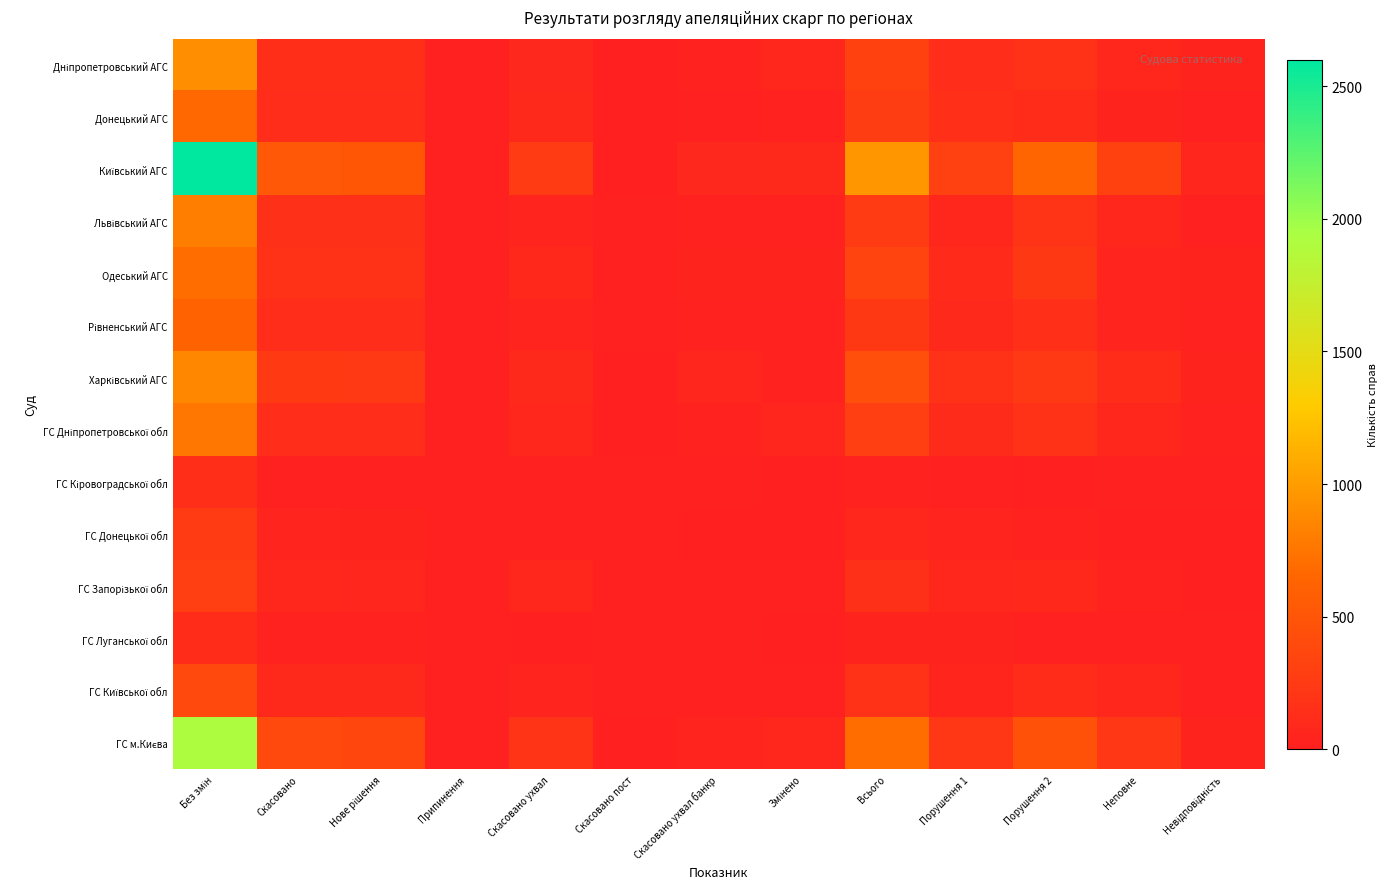

Which label corresponds to the smallest value in the chart?

Припинення